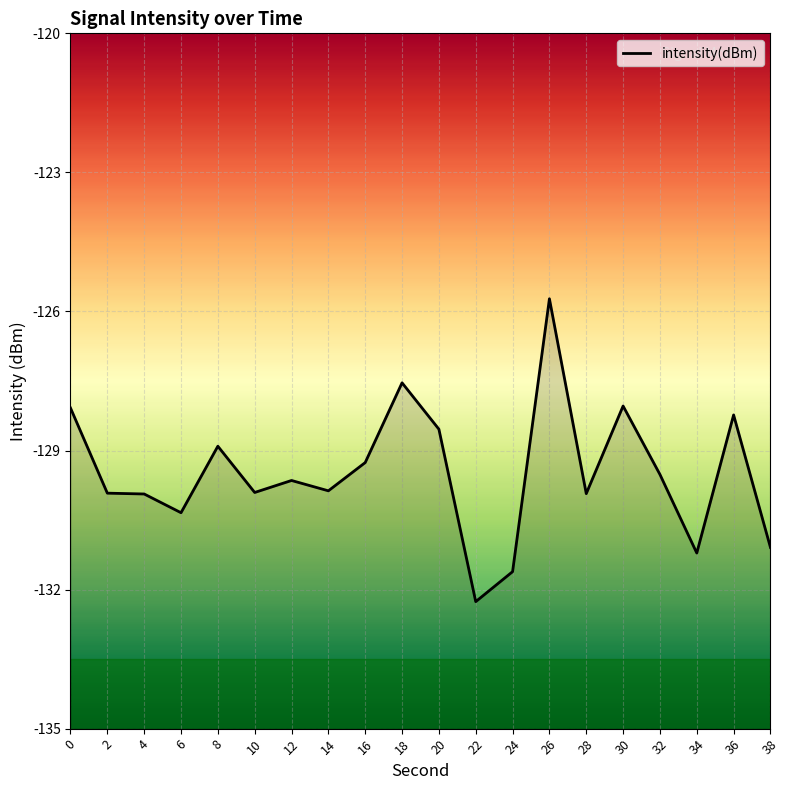

The value at 10 is -129.9. True or false?

True